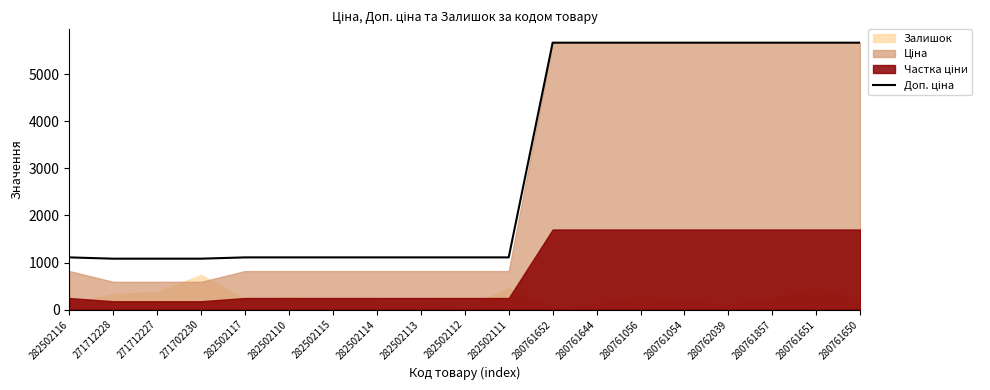

Reading left to right, what are all the values shown in this chart?

282502116=1109.2	271712228=1081.7	271712227=1081.7	271702230=1081.7	282502117=1109.2	282502110=1109.2	282502115=1109.2	282502114=1109.2	282502113=1109.2	282502112=1109.2	282502111=1109.2	280761652=5673.8	280761644=5673.8	280761056=5673.8	280761054=5673.8	280762039=5673.8	280761857=5673.8	280761651=5673.8	280761650=5673.8